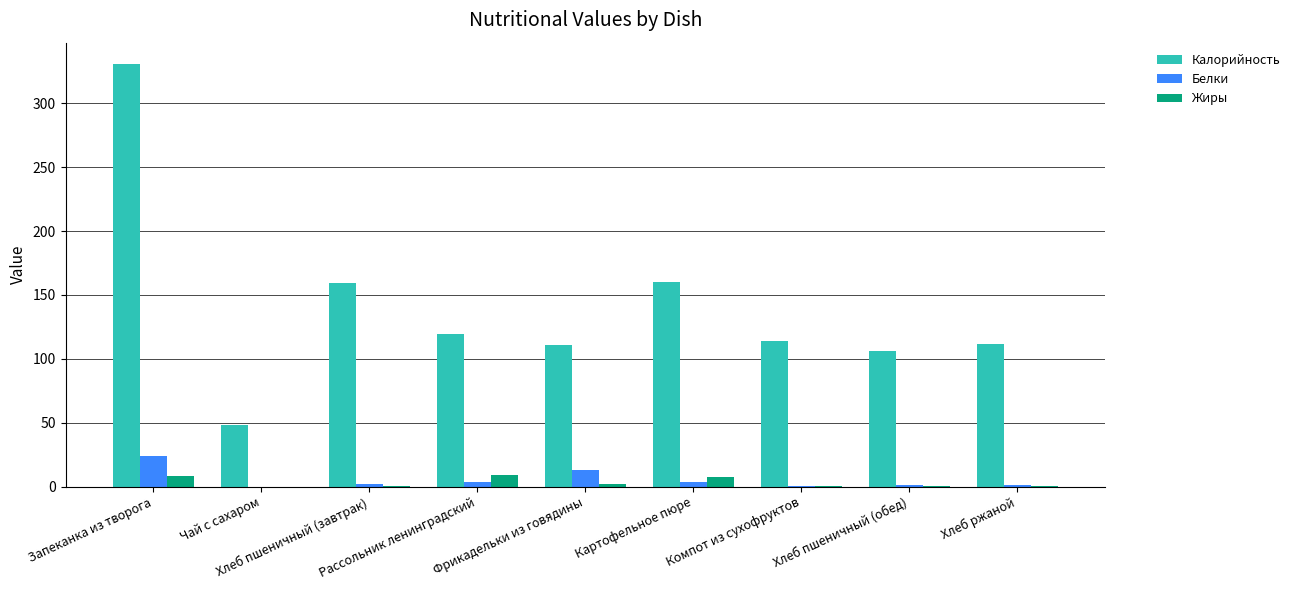

How many distinct data groups are displayed?

3